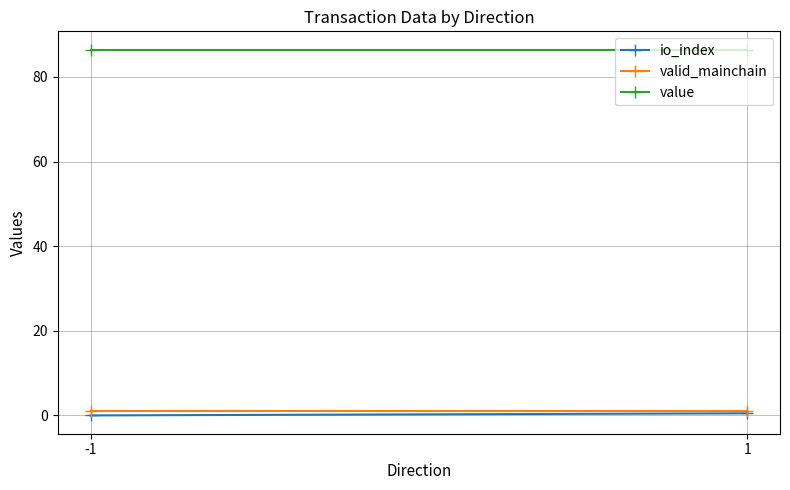

What is the maximum value shown in the chart?

86.5